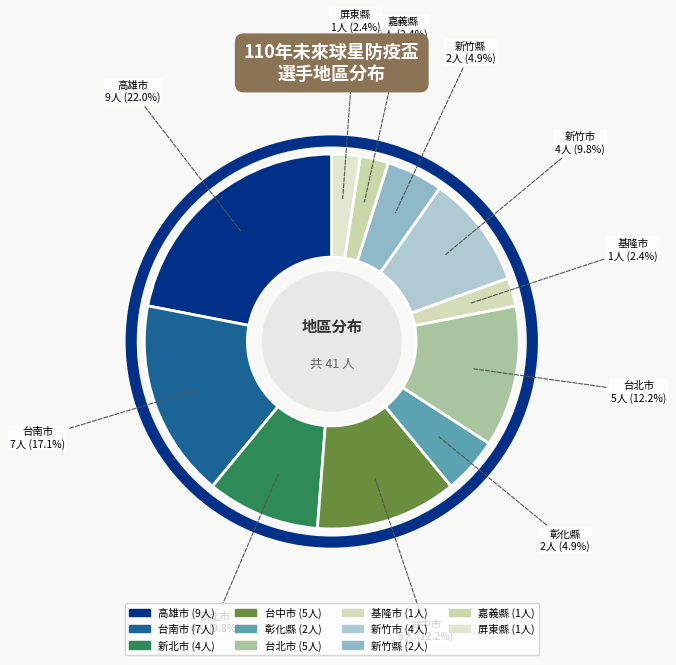

How many slices are in this pie chart?

11